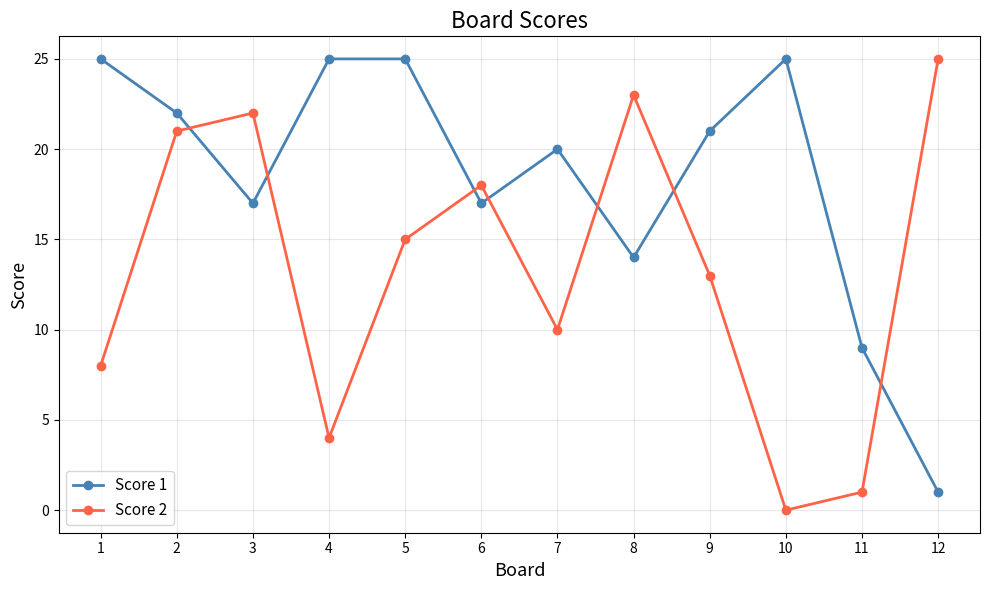

What is the difference between the highest and lowest values at 12?

24